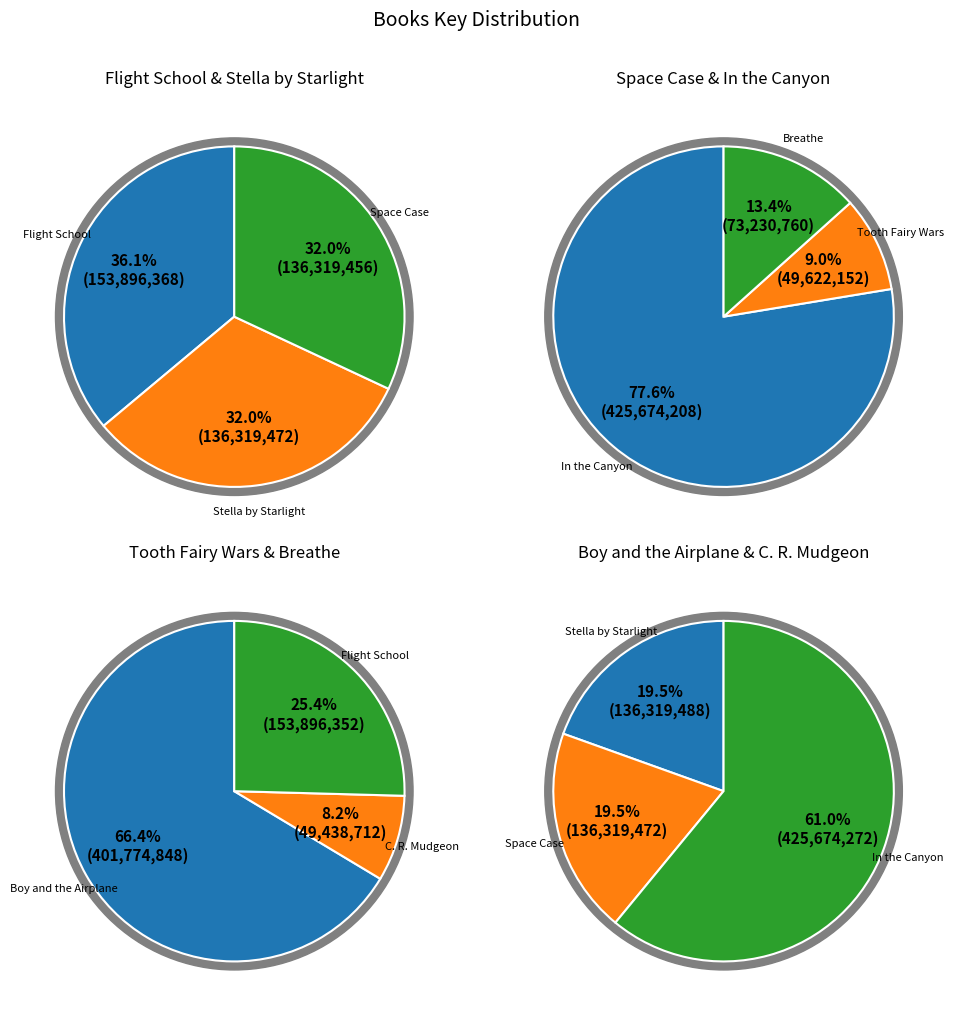

Approximately how many times larger is the value at Breathe compared to In the Canyon?

0.2